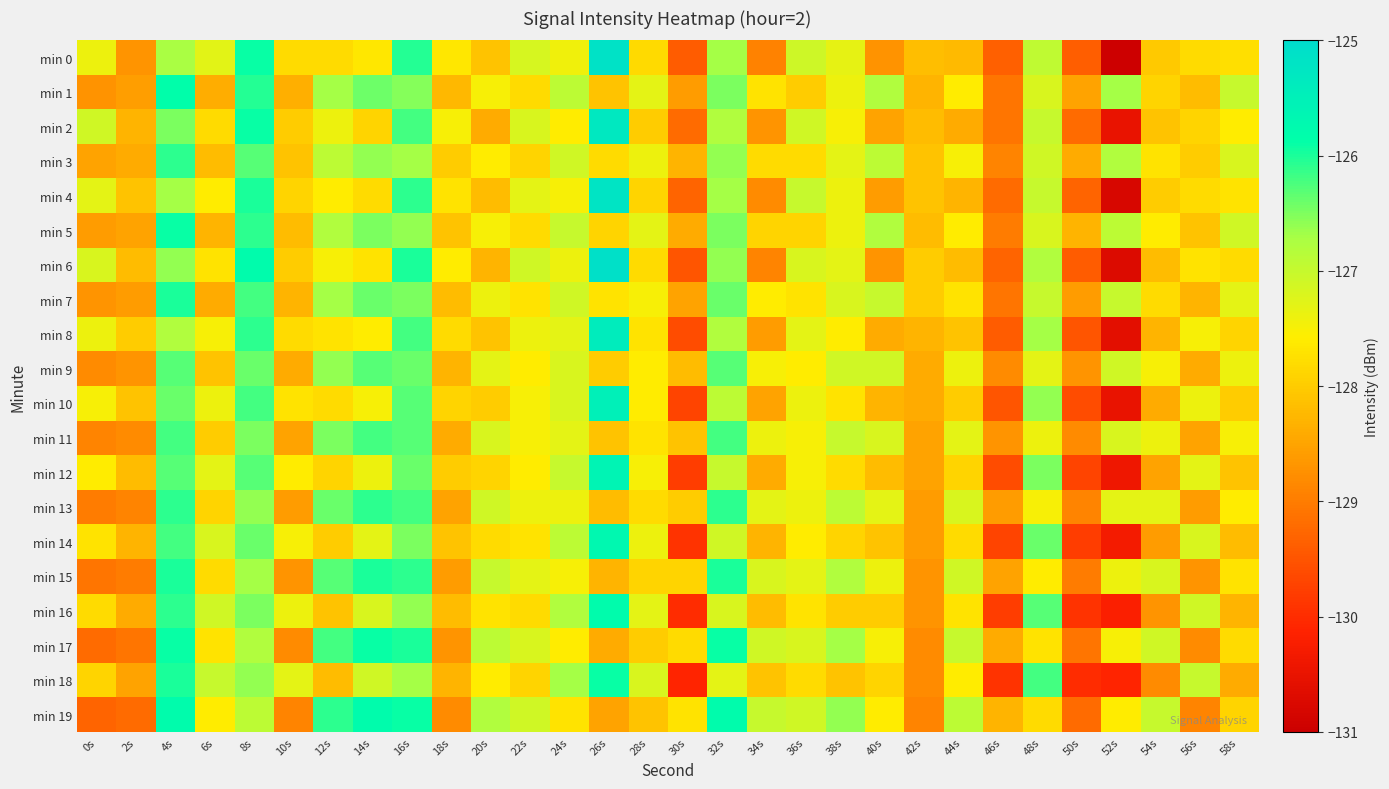

Reading right to left, what are all the values shown in this chart?

min 0: 58s=-127.7	56s=-127.8	54s=-128.0	52s=-131.0	50s=-129.4	48s=-126.9	46s=-129.4	44s=-128.2	42s=-128.2	40s=-128.7	38s=-127.3	36s=-127.1	34s=-128.9	32s=-126.7	30s=-129.4	28s=-127.8	26s=-125.1	24s=-127.4	22s=-127.2	20s=-128.1	18s=-127.7	16s=-126.0	14s=-127.7	12s=-127.8	10s=-127.8	8s=-125.9	6s=-127.3	4s=-126.7	2s=-128.7	0s=-127.4
min 1: 58s=-127.0	56s=-128.2	54s=-127.9	52s=-126.7	50s=-128.5	48s=-127.2	46s=-129.1	44s=-127.6	42s=-128.3	40s=-126.8	38s=-127.4	36s=-128.0	34s=-127.7	32s=-126.5	30s=-128.6	28s=-127.3	26s=-128.1	24s=-126.9	22s=-127.8	20s=-127.5	18s=-128.2	16s=-126.5	14s=-126.4	12s=-126.7	10s=-128.4	8s=-126.0	6s=-128.4	4s=-125.9	2s=-128.6	0s=-128.7
min 2: 58s=-127.6	56s=-127.9	54s=-128.1	52s=-130.5	50s=-129.2	48s=-127.0	46s=-129.1	44s=-128.4	42s=-128.2	40s=-128.5	38s=-127.5	36s=-127.1	34s=-128.7	32s=-126.8	30s=-129.2	28s=-128.0	26s=-125.3	24s=-127.6	22s=-127.2	20s=-128.4	18s=-127.5	16s=-126.2	14s=-127.9	12s=-127.4	10s=-128.0	8s=-125.9	6s=-127.8	4s=-126.5	2s=-128.3	0s=-127.1
min 3: 58s=-127.2	56s=-128.0	54s=-127.7	52s=-126.8	50s=-128.4	48s=-127.1	46s=-128.9	44s=-127.5	42s=-128.1	40s=-126.9	38s=-127.3	36s=-127.8	34s=-127.8	32s=-126.6	30s=-128.3	28s=-127.4	26s=-127.8	24s=-127.1	22s=-127.9	20s=-127.6	18s=-128.0	16s=-126.7	14s=-126.6	12s=-126.9	10s=-128.1	8s=-126.3	6s=-128.2	4s=-126.1	2s=-128.4	0s=-128.5
min 4: 58s=-127.7	56s=-127.8	54s=-128.0	52s=-130.8	50s=-129.3	48s=-127.0	46s=-129.2	44s=-128.3	42s=-128.1	40s=-128.6	38s=-127.4	36s=-127.0	34s=-128.8	32s=-126.7	30s=-129.3	28s=-127.9	26s=-125.2	24s=-127.5	22s=-127.3	20s=-128.2	18s=-127.7	16s=-126.1	14s=-127.8	12s=-127.6	10s=-127.9	8s=-126.0	6s=-127.6	4s=-126.7	2s=-128.1	0s=-127.3
min 5: 58s=-127.1	56s=-128.1	54s=-127.6	52s=-126.9	50s=-128.3	48s=-127.2	46s=-129.0	44s=-127.6	42s=-128.2	40s=-126.8	38s=-127.4	36s=-127.9	34s=-127.9	32s=-126.5	30s=-128.4	28s=-127.3	26s=-127.9	24s=-127.0	22s=-127.8	20s=-127.5	18s=-128.1	16s=-126.6	14s=-126.5	12s=-126.8	10s=-128.2	8s=-126.1	6s=-128.3	4s=-125.9	2s=-128.5	0s=-128.6
min 6: 58s=-127.8	56s=-127.7	54s=-128.2	52s=-130.7	50s=-129.4	48s=-126.8	46s=-129.3	44s=-128.2	42s=-128.0	40s=-128.7	38s=-127.3	36s=-127.2	34s=-128.9	32s=-126.6	30s=-129.5	28s=-127.8	26s=-125.1	24s=-127.4	22s=-127.1	20s=-128.3	18s=-127.6	16s=-126.0	14s=-127.7	12s=-127.5	10s=-128.0	8s=-125.8	6s=-127.7	4s=-126.6	2s=-128.2	0s=-127.2
min 7: 58s=-127.3	56s=-128.3	54s=-127.8	52s=-127.0	50s=-128.6	48s=-127.0	46s=-129.1	44s=-127.7	42s=-128.0	40s=-127.0	38s=-127.2	36s=-127.7	34s=-127.6	32s=-126.4	30s=-128.5	28s=-127.5	26s=-127.7	24s=-127.1	22s=-127.7	20s=-127.4	18s=-128.2	16s=-126.5	14s=-126.4	12s=-126.7	10s=-128.3	8s=-126.2	6s=-128.4	4s=-126.0	2s=-128.6	0s=-128.7
min 8: 58s=-127.9	56s=-127.5	54s=-128.3	52s=-130.6	50s=-129.5	48s=-126.7	46s=-129.4	44s=-128.1	42s=-128.3	40s=-128.4	38s=-127.6	36s=-127.3	34s=-128.6	32s=-126.8	30s=-129.6	28s=-127.7	26s=-125.4	24s=-127.3	22s=-127.4	20s=-128.1	18s=-127.8	16s=-126.2	14s=-127.6	12s=-127.7	10s=-127.8	8s=-126.1	6s=-127.5	4s=-126.8	2s=-128.0	0s=-127.4
min 9: 58s=-127.4	56s=-128.4	54s=-127.5	52s=-127.1	50s=-128.7	48s=-127.3	46s=-128.8	44s=-127.4	42s=-128.4	40s=-127.1	38s=-127.1	36s=-127.6	34s=-127.5	32s=-126.3	30s=-128.2	28s=-127.6	26s=-128.0	24s=-127.2	22s=-127.6	20s=-127.3	18s=-128.3	16s=-126.4	14s=-126.3	12s=-126.6	10s=-128.4	8s=-126.4	6s=-128.1	4s=-126.3	2s=-128.7	0s=-128.8
min 10: 58s=-128.0	56s=-127.4	54s=-128.4	52s=-130.5	50s=-129.6	48s=-126.6	46s=-129.5	44s=-128.0	42s=-128.4	40s=-128.3	38s=-127.7	36s=-127.4	34s=-128.5	32s=-126.9	30s=-129.7	28s=-127.6	26s=-125.5	24s=-127.2	22s=-127.5	20s=-128.0	18s=-127.9	16s=-126.3	14s=-127.5	12s=-127.8	10s=-127.7	8s=-126.2	6s=-127.4	4s=-126.4	2s=-128.1	0s=-127.5
min 11: 58s=-127.5	56s=-128.5	54s=-127.4	52s=-127.2	50s=-128.8	48s=-127.4	46s=-128.7	44s=-127.3	42s=-128.5	40s=-127.2	38s=-127.0	36s=-127.5	34s=-127.4	32s=-126.2	30s=-128.1	28s=-127.7	26s=-128.1	24s=-127.3	22s=-127.5	20s=-127.2	18s=-128.4	16s=-126.3	14s=-126.2	12s=-126.5	10s=-128.5	8s=-126.5	6s=-128.0	4s=-126.2	2s=-128.8	0s=-128.9
min 12: 58s=-128.1	56s=-127.3	54s=-128.5	52s=-130.4	50s=-129.7	48s=-126.5	46s=-129.6	44s=-127.9	42s=-128.5	40s=-128.2	38s=-127.8	36s=-127.5	34s=-128.4	32s=-127.0	30s=-129.8	28s=-127.5	26s=-125.6	24s=-127.0	22s=-127.6	20s=-127.9	18s=-128.0	16s=-126.4	14s=-127.4	12s=-127.9	10s=-127.6	8s=-126.3	6s=-127.3	4s=-126.3	2s=-128.2	0s=-127.6
min 13: 58s=-127.6	56s=-128.6	54s=-127.3	52s=-127.3	50s=-128.9	48s=-127.5	46s=-128.6	44s=-127.2	42s=-128.6	40s=-127.3	38s=-126.9	36s=-127.4	34s=-127.3	32s=-126.1	30s=-128.0	28s=-127.8	26s=-128.2	24s=-127.4	22s=-127.4	20s=-127.1	18s=-128.5	16s=-126.2	14s=-126.1	12s=-126.4	10s=-128.6	8s=-126.6	6s=-127.9	4s=-126.1	2s=-128.9	0s=-129.0
min 14: 58s=-128.2	56s=-127.2	54s=-128.6	52s=-130.3	50s=-129.8	48s=-126.4	46s=-129.7	44s=-127.8	42s=-128.6	40s=-128.1	38s=-127.9	36s=-127.6	34s=-128.3	32s=-127.1	30s=-129.9	28s=-127.4	26s=-125.7	24s=-126.9	22s=-127.7	20s=-127.8	18s=-128.1	16s=-126.5	14s=-127.3	12s=-128.0	10s=-127.5	8s=-126.4	6s=-127.2	4s=-126.2	2s=-128.3	0s=-127.7
min 15: 58s=-127.7	56s=-128.7	54s=-127.2	52s=-127.4	50s=-129.0	48s=-127.6	46s=-128.5	44s=-127.1	42s=-128.7	40s=-127.4	38s=-126.8	36s=-127.3	34s=-127.2	32s=-126.0	30s=-127.9	28s=-127.9	26s=-128.3	24s=-127.5	22s=-127.3	20s=-127.0	18s=-128.6	16s=-126.1	14s=-126.0	12s=-126.3	10s=-128.7	8s=-126.7	6s=-127.8	4s=-126.0	2s=-129.0	0s=-129.1
min 16: 58s=-128.3	56s=-127.1	54s=-128.7	52s=-130.2	50s=-129.9	48s=-126.3	46s=-129.8	44s=-127.7	42s=-128.7	40s=-128.0	38s=-128.0	36s=-127.7	34s=-128.2	32s=-127.2	30s=-130.0	28s=-127.3	26s=-125.8	24s=-126.8	22s=-127.8	20s=-127.7	18s=-128.2	16s=-126.6	14s=-127.2	12s=-128.1	10s=-127.4	8s=-126.5	6s=-127.1	4s=-126.1	2s=-128.4	0s=-127.8
min 17: 58s=-127.8	56s=-128.8	54s=-127.1	52s=-127.5	50s=-129.1	48s=-127.7	46s=-128.4	44s=-127.0	42s=-128.8	40s=-127.5	38s=-126.7	36s=-127.2	34s=-127.1	32s=-125.9	30s=-127.8	28s=-128.0	26s=-128.4	24s=-127.6	22s=-127.2	20s=-126.9	18s=-128.7	16s=-126.0	14s=-125.9	12s=-126.2	10s=-128.8	8s=-126.8	6s=-127.7	4s=-125.9	2s=-129.1	0s=-129.2
min 18: 58s=-128.4	56s=-127.0	54s=-128.8	52s=-130.1	50s=-130.0	48s=-126.2	46s=-129.9	44s=-127.6	42s=-128.8	40s=-127.9	38s=-128.1	36s=-127.8	34s=-128.1	32s=-127.3	30s=-130.1	28s=-127.2	26s=-125.9	24s=-126.7	22s=-127.9	20s=-127.6	18s=-128.3	16s=-126.7	14s=-127.1	12s=-128.2	10s=-127.3	8s=-126.6	6s=-127.0	4s=-126.0	2s=-128.5	0s=-127.9
min 19: 58s=-127.9	56s=-128.9	54s=-127.0	52s=-127.6	50s=-129.2	48s=-127.8	46s=-128.3	44s=-126.9	42s=-128.9	40s=-127.6	38s=-126.6	36s=-127.1	34s=-127.0	32s=-125.8	30s=-127.7	28s=-128.1	26s=-128.5	24s=-127.7	22s=-127.1	20s=-126.8	18s=-128.8	16s=-125.9	14s=-125.8	12s=-126.1	10s=-128.9	8s=-126.9	6s=-127.6	4s=-125.8	2s=-129.2	0s=-129.3